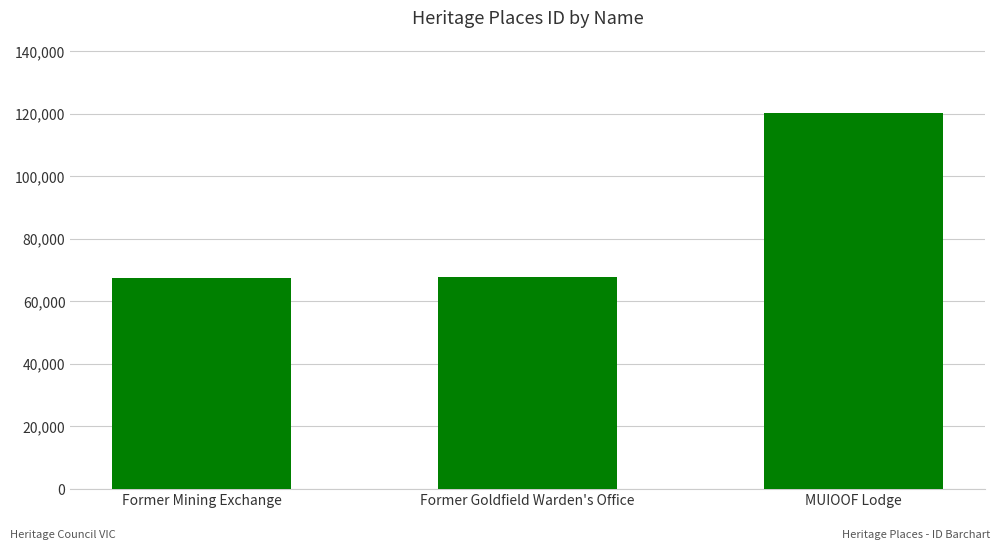

What is the label of the 2nd bar from the left?

Former Goldfield Warden's Office